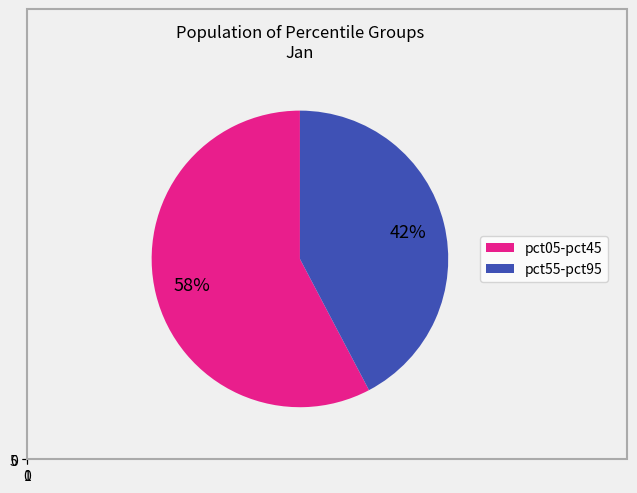

Is the sum of pct25 and pct85 greater than half?

No